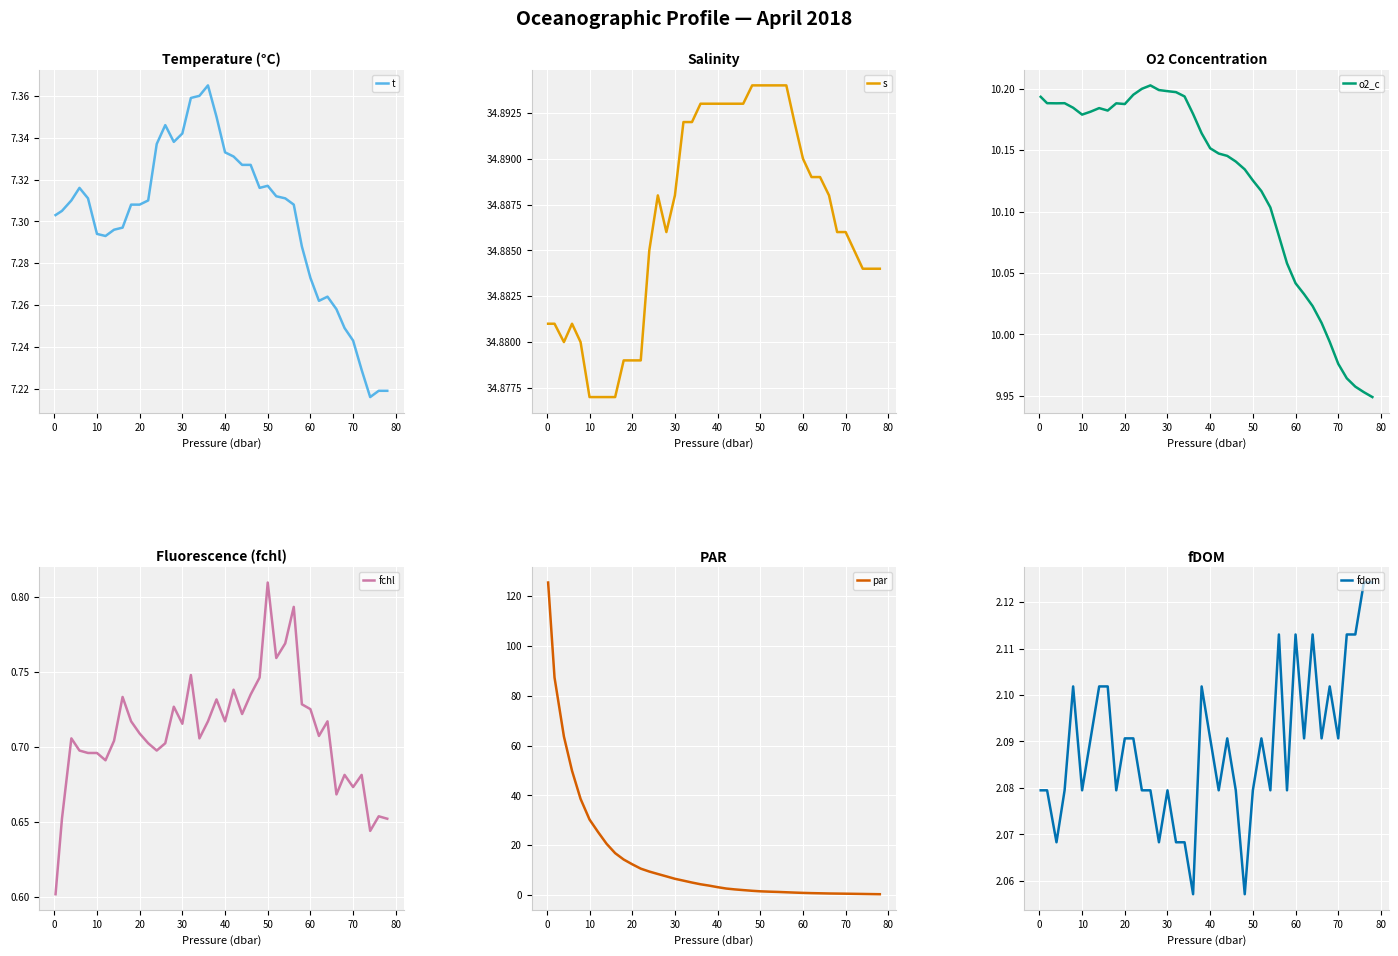

Which category has the highest value in the fchl series?

50